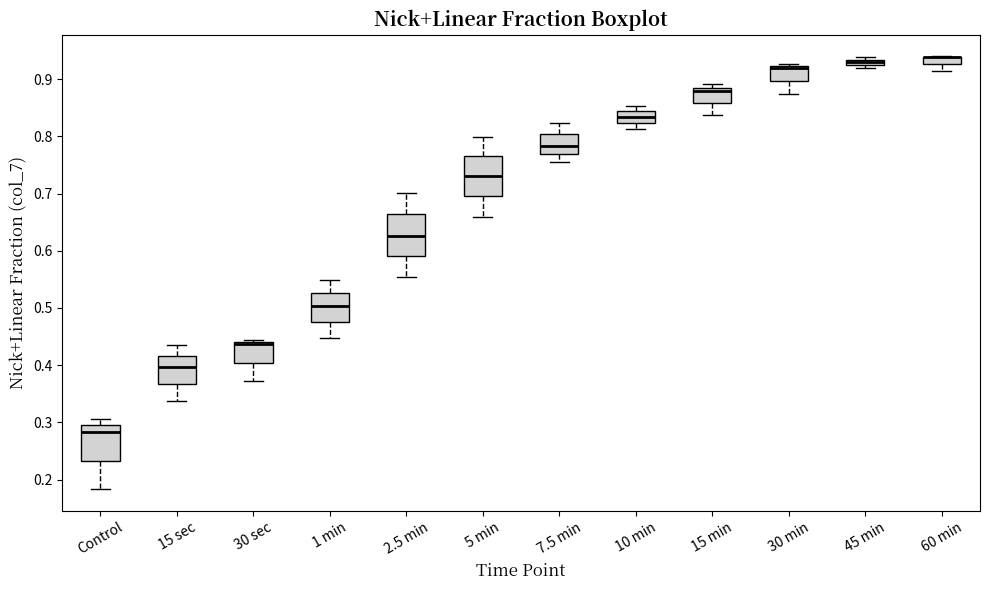

Where is the upper edge of the box for 5 min on the y-axis? The values are not printed on the chart, so give them approximately, as read against the axis.

0.77